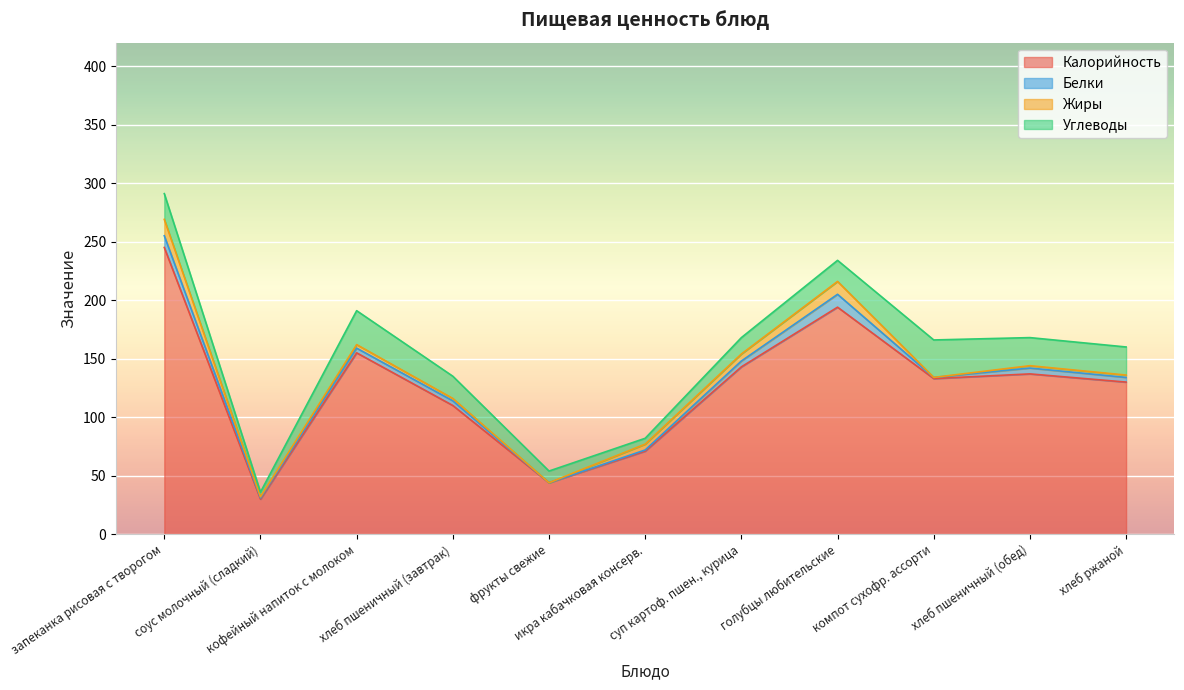

What is the difference between the second highest and second lowest values in the Жиры series?

11